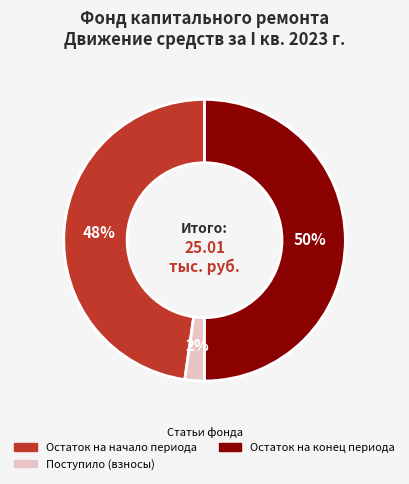

Count the number of slices in the pie.

3